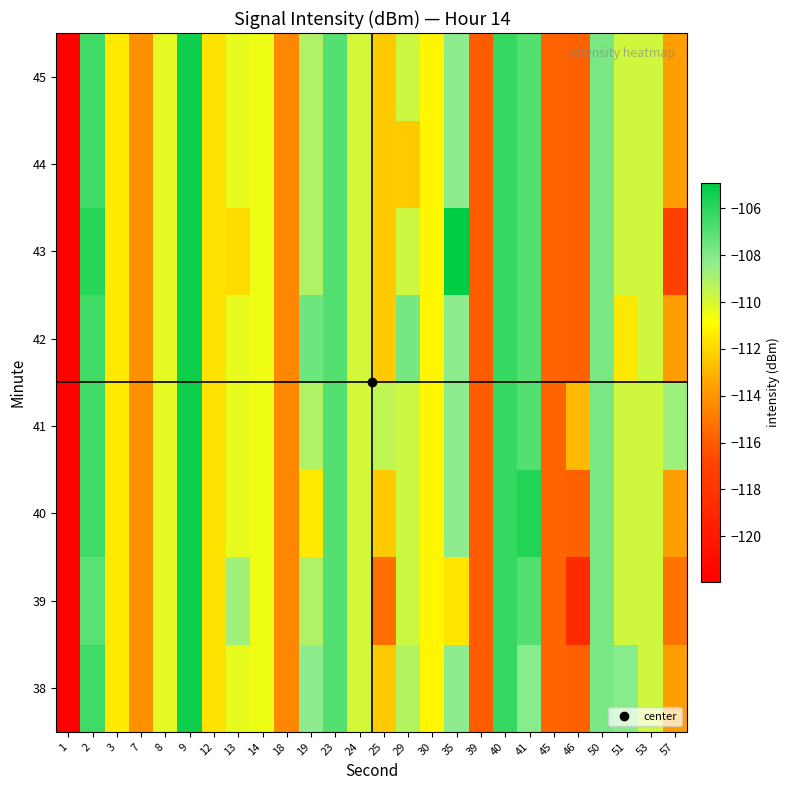

Reading left to right, extract all data points from this chart.

38: 1=-121.9	2=-106.5	3=-111.5	7=-114.1	8=-110.3	9=-105.3	12=-111.7	13=-110.3	14=-110.5	18=-114.5	19=-108.3	23=-107.0	24=-109.9	25=-112.3	29=-109.2	30=-111.2	35=-108.3	39=-116.0	40=-106.2	41=-108.1	45=-115.7	46=-115.8	50=-107.8	51=-108.2	53=-109.8	57=-113.7
39: 1=-121.9	2=-107.1	3=-111.5	7=-114.1	8=-110.3	9=-105.3	12=-111.7	13=-108.8	14=-110.5	18=-114.5	19=-109.1	23=-107.0	24=-109.9	25=-115.3	29=-109.8	30=-111.2	35=-111.6	39=-116.0	40=-106.2	41=-106.9	45=-115.7	46=-118.8	50=-107.8	51=-109.8	53=-109.8	57=-115.2
40: 1=-121.9	2=-106.5	3=-111.5	7=-114.1	8=-110.3	9=-105.3	12=-111.7	13=-110.3	14=-110.5	18=-114.5	19=-111.4	23=-107.0	24=-109.9	25=-112.3	29=-109.8	30=-111.2	35=-108.3	39=-116.0	40=-106.2	41=-105.7	45=-115.7	46=-115.8	50=-107.8	51=-109.8	53=-109.8	57=-113.7
41: 1=-121.9	2=-106.5	3=-111.5	7=-114.1	8=-110.3	9=-105.3	12=-111.7	13=-110.3	14=-110.5	18=-114.5	19=-109.1	23=-107.0	24=-109.9	25=-109.4	29=-109.8	30=-111.2	35=-108.3	39=-116.0	40=-106.2	41=-106.9	45=-115.7	46=-112.9	50=-107.8	51=-109.8	53=-109.8	57=-108.7
42: 1=-121.9	2=-106.5	3=-111.5	7=-114.1	8=-110.3	9=-105.3	12=-111.7	13=-110.3	14=-110.5	18=-114.5	19=-107.5	23=-107.0	24=-109.9	25=-112.3	29=-107.7	30=-111.2	35=-108.3	39=-116.0	40=-106.2	41=-106.9	45=-115.7	46=-115.8	50=-107.8	51=-111.5	53=-109.8	57=-113.7
43: 1=-121.9	2=-105.9	3=-111.5	7=-114.1	8=-110.3	9=-105.3	12=-111.7	13=-111.9	14=-110.5	18=-114.5	19=-109.1	23=-107.0	24=-109.9	25=-112.3	29=-109.8	30=-111.2	35=-104.9	39=-116.0	40=-106.2	41=-106.9	45=-115.7	46=-115.8	50=-107.8	51=-109.8	53=-109.8	57=-117.1
44: 1=-121.9	2=-106.5	3=-111.5	7=-114.1	8=-110.3	9=-105.3	12=-111.7	13=-110.3	14=-110.5	18=-114.5	19=-109.1	23=-107.0	24=-109.9	25=-112.3	29=-112.4	30=-111.2	35=-108.3	39=-116.0	40=-106.2	41=-106.9	45=-115.7	46=-115.8	50=-107.8	51=-109.8	53=-109.8	57=-113.7
45: 1=-121.9	2=-106.5	3=-111.5	7=-114.1	8=-110.3	9=-105.3	12=-111.7	13=-110.3	14=-110.5	18=-114.5	19=-109.1	23=-107.0	24=-109.9	25=-112.3	29=-109.8	30=-111.2	35=-108.3	39=-116.0	40=-106.2	41=-106.9	45=-115.7	46=-115.8	50=-107.8	51=-109.8	53=-109.8	57=-113.7